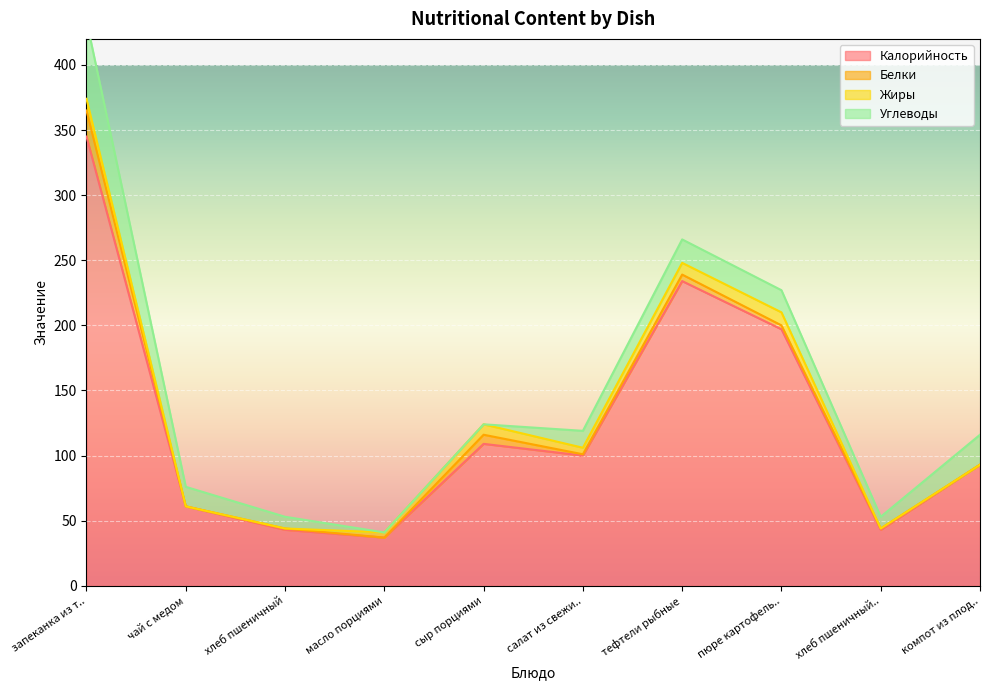

Where is Жиры nearest to the value 5?

салат из свежих помидоров